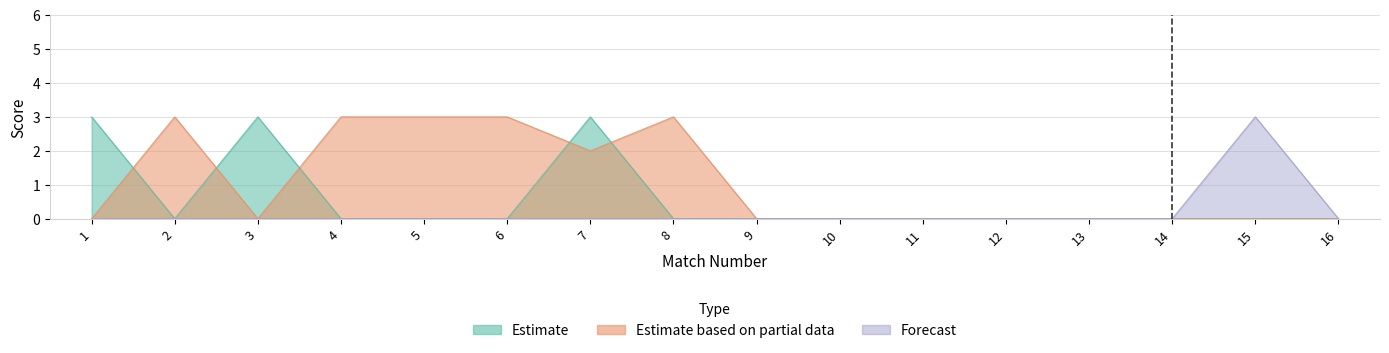

True or false: Forecast has more than 1 points higher than both neighbors.

False